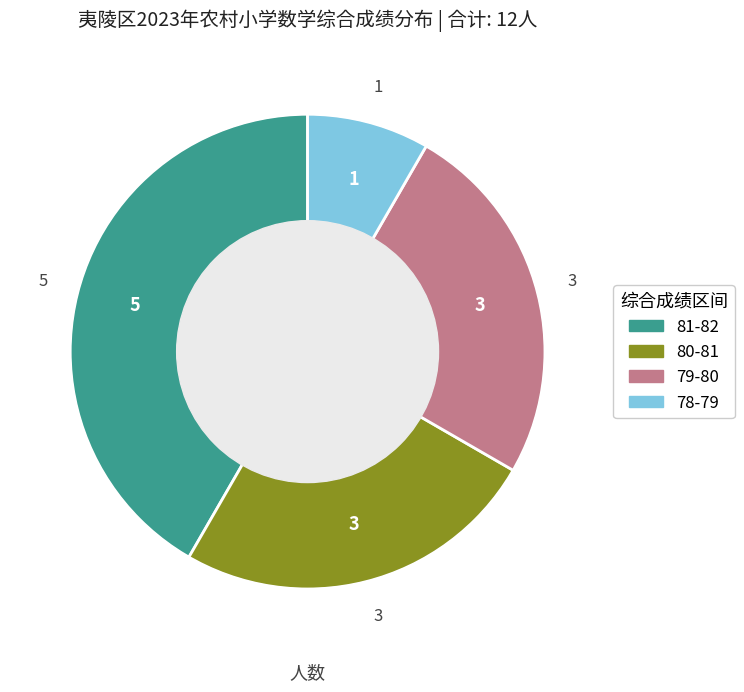

Is there a majority slice in this chart?

No